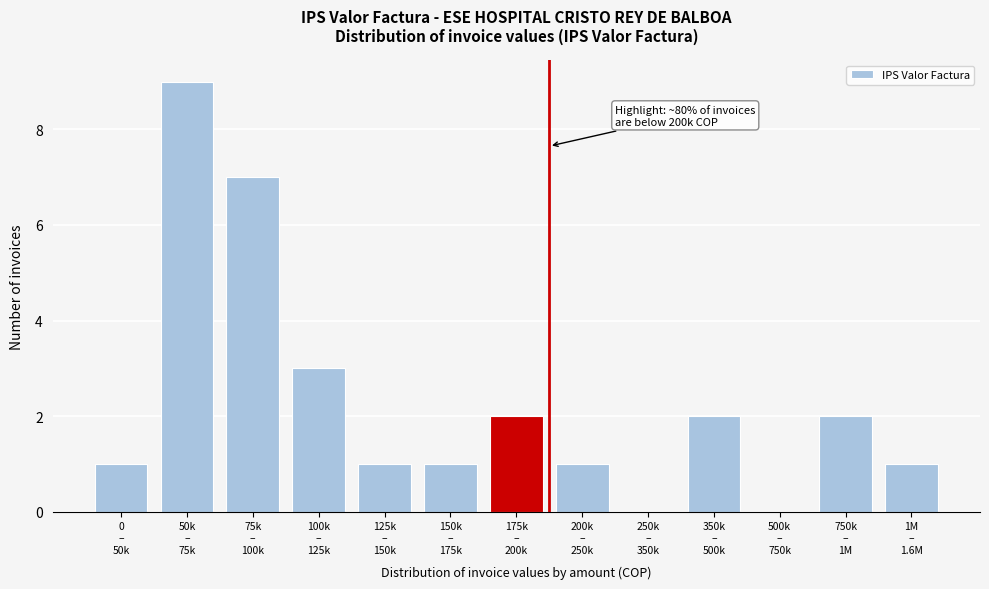

What is the maximum value shown in the chart?

9